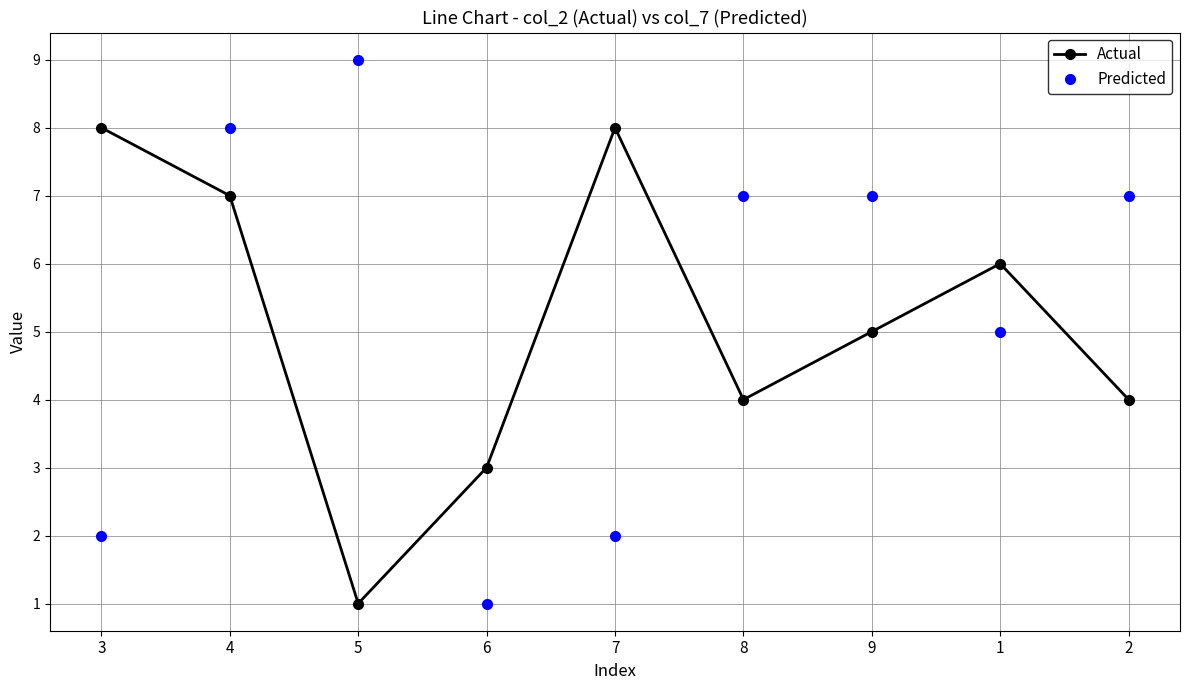

How many interior local valleys does the Actual series have?

2